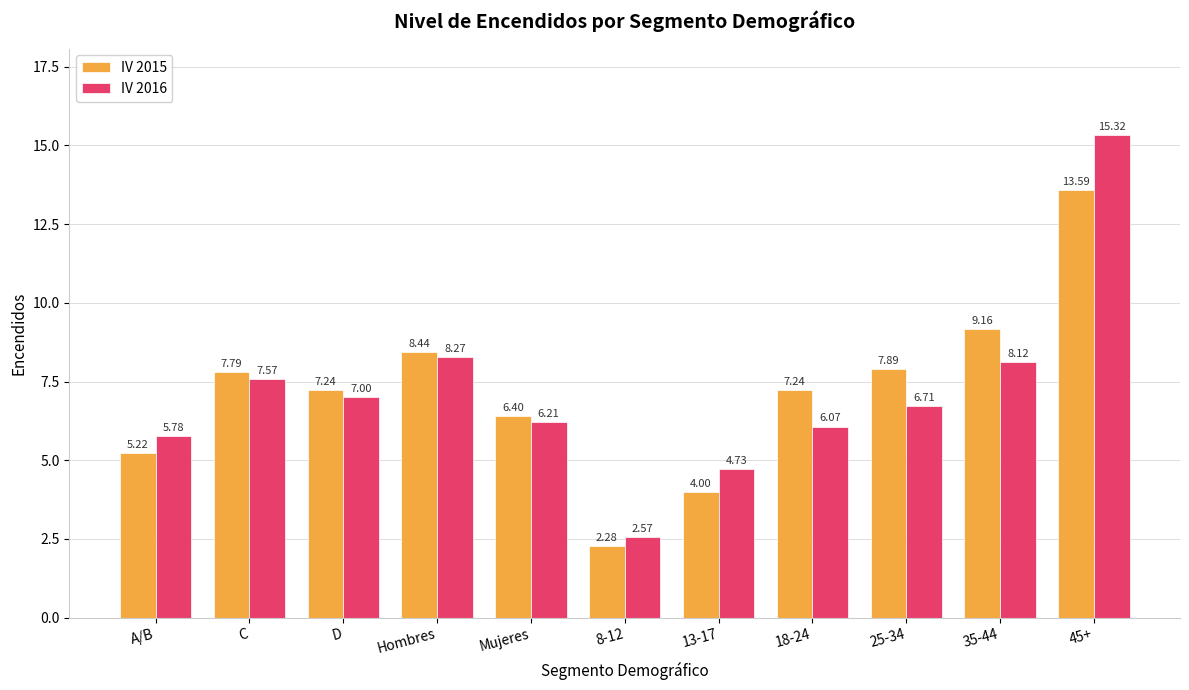

What is the difference between the highest and lowest values at 13-17?

0.7